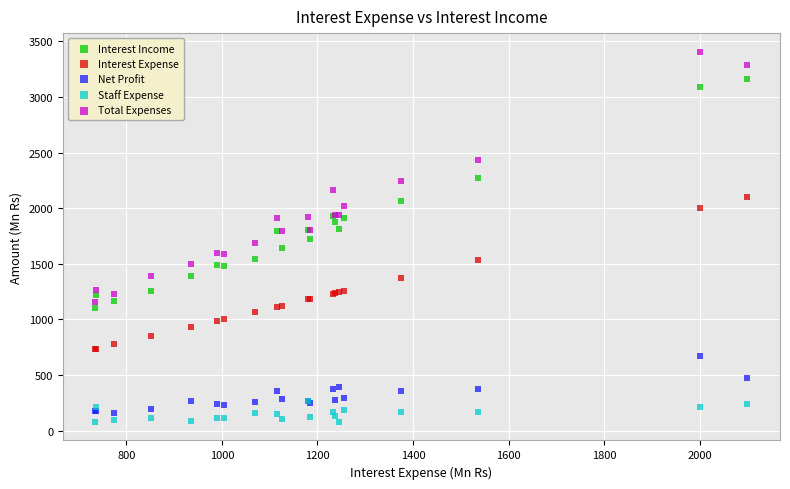

What are all the series names shown in the legend?

Interest Income, Interest Expense, Net Profit, Staff Expense, Total Expenses